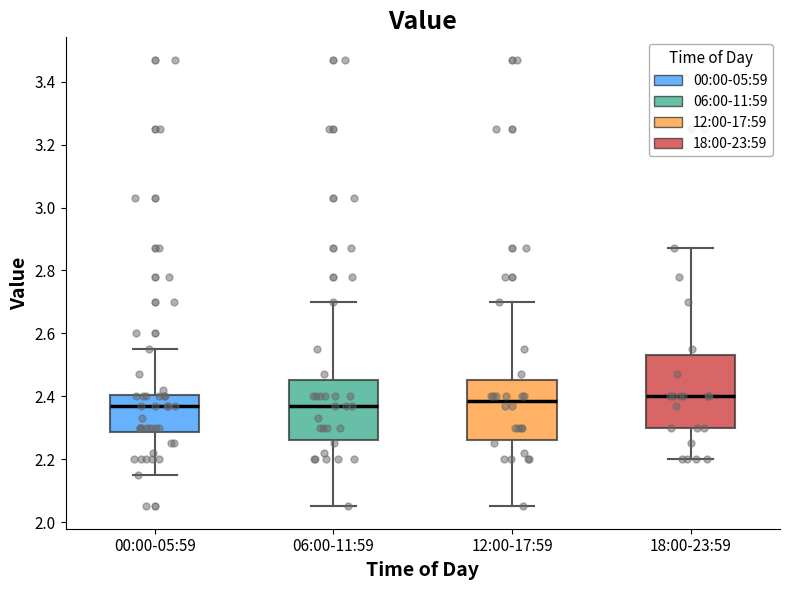

Which box is the tallest, from its lower edge to its upper edge?

18:00-23:59